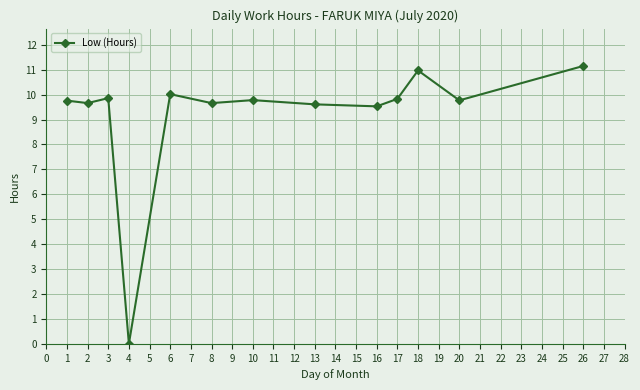

True or false: the data has more than 0 interior local peaks.

True